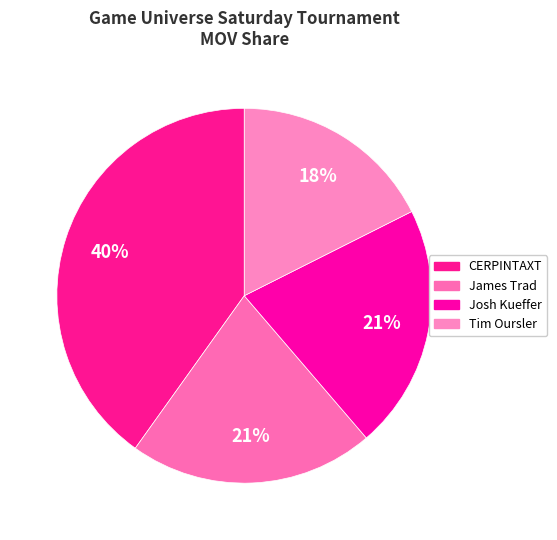

The CERPINTAXT slice represents 27% of the pie. True or false?

False